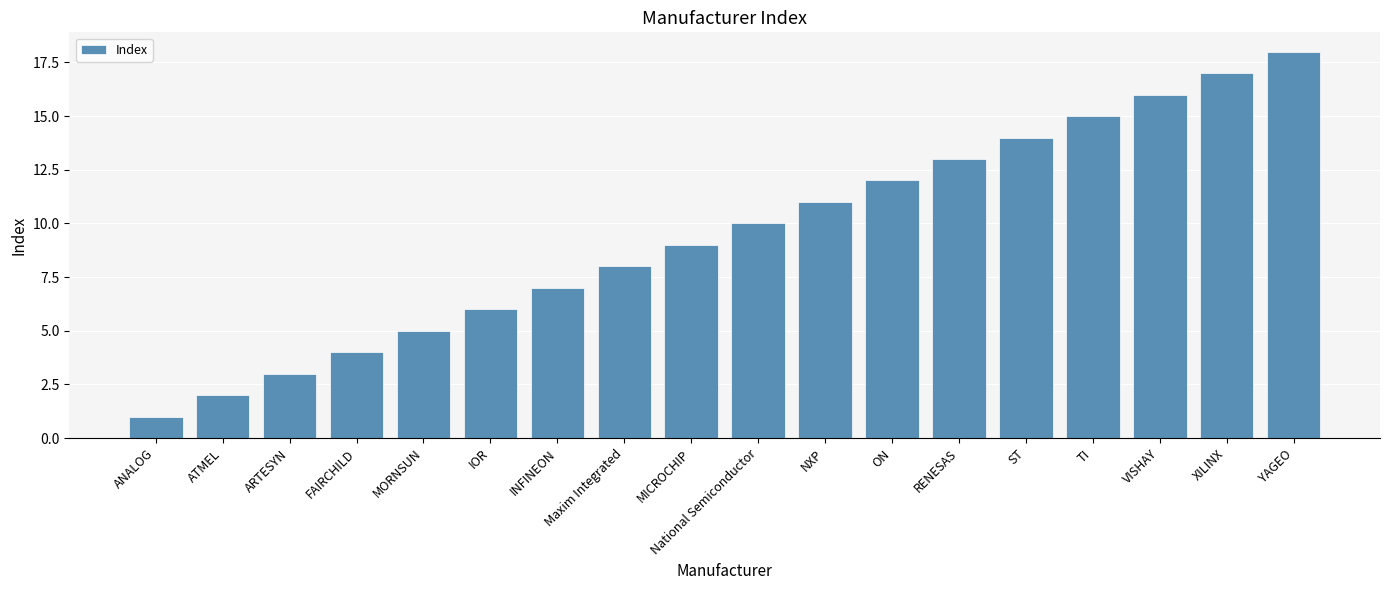

Which has a higher value, ST or XILINX?

XILINX